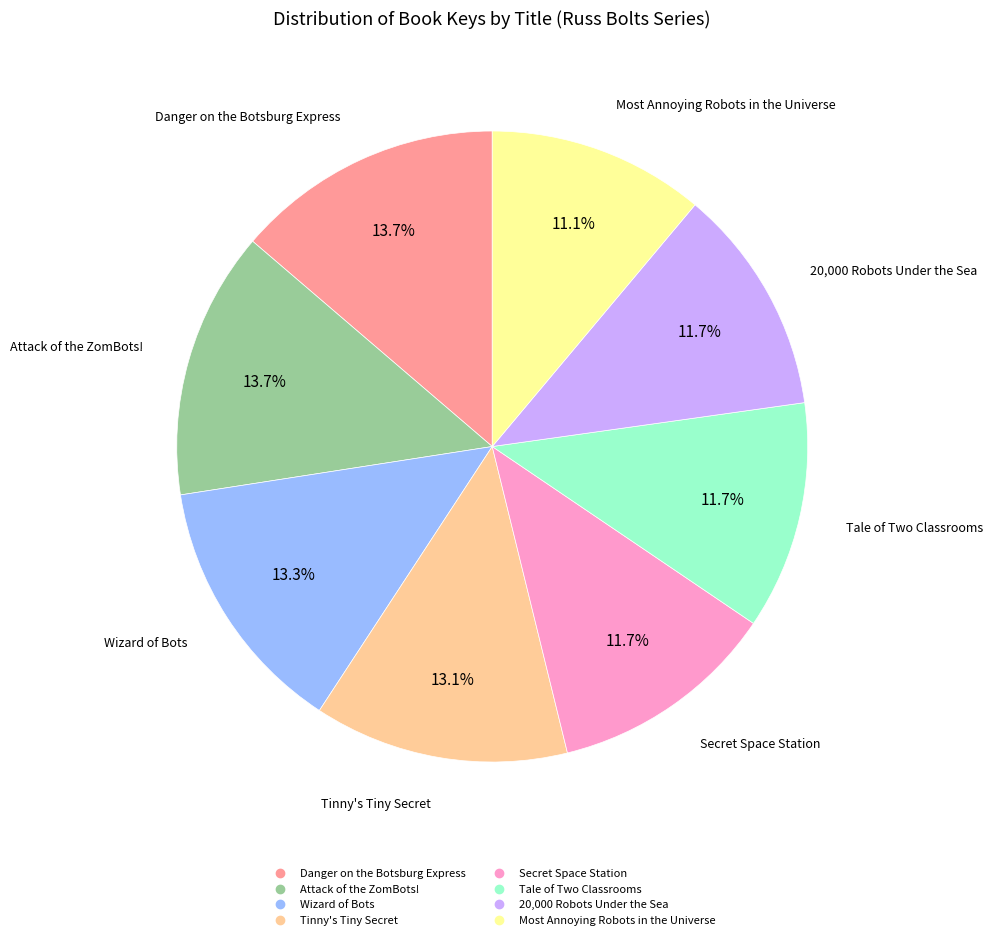

Is it true that Tinny's Tiny Secret is 19% of the pie?

False